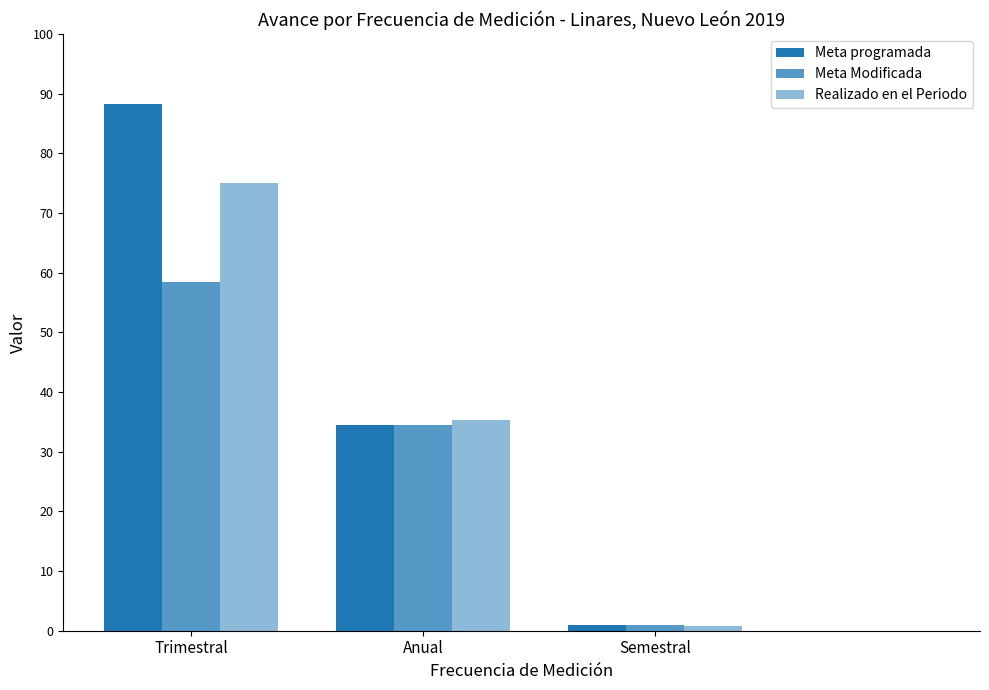

Which has a higher value, Anual or Trimestral?

Trimestral